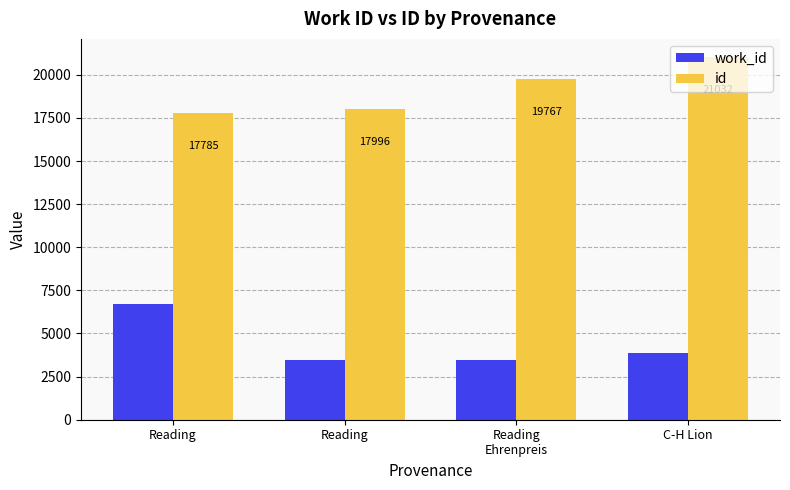

Reading right to left, transcribe all the data shown in this chart.

work_id: 3876	3479	3476	6696
id: 21032	19767	17996	17785